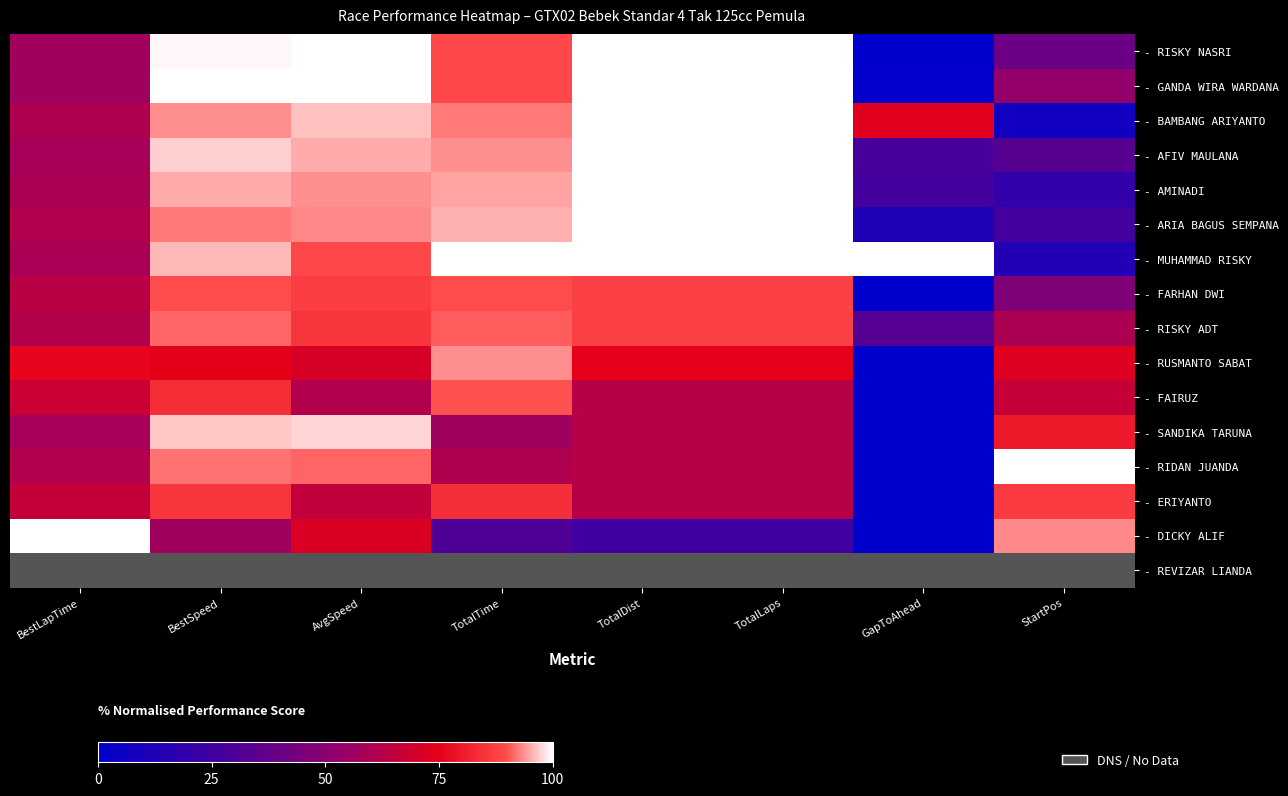

What is the difference between the maximum and minimum values in the - RIDAN JUANDA series?

100.0